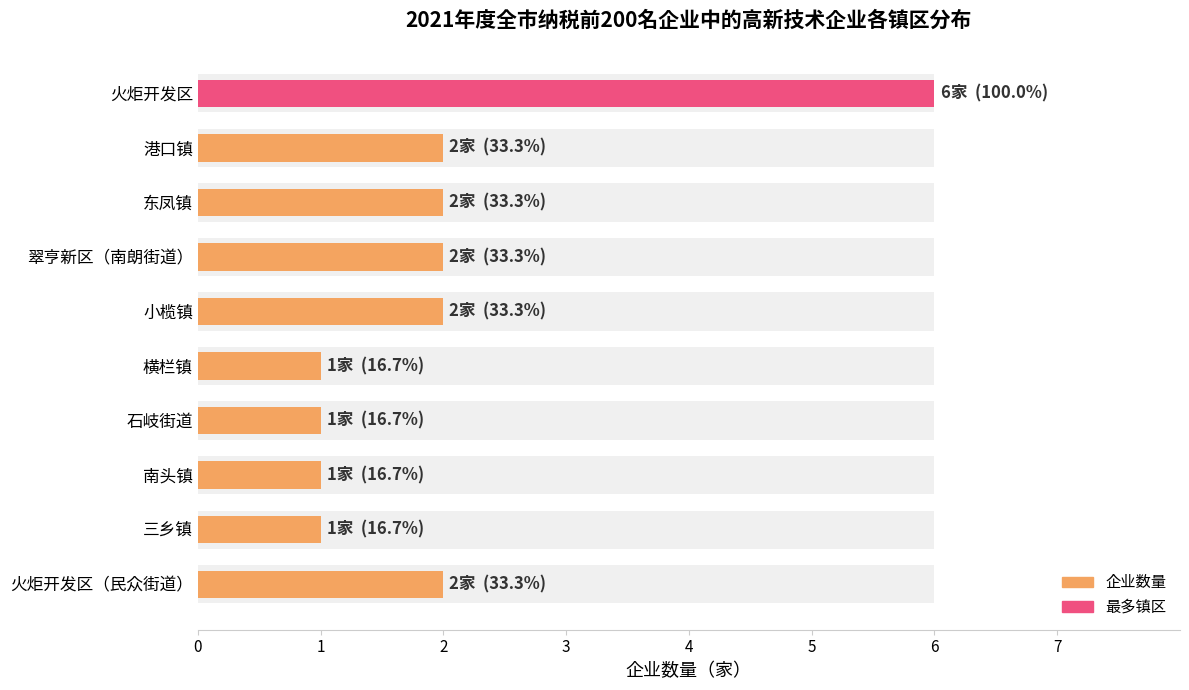

How many categories are shown in the chart?

10